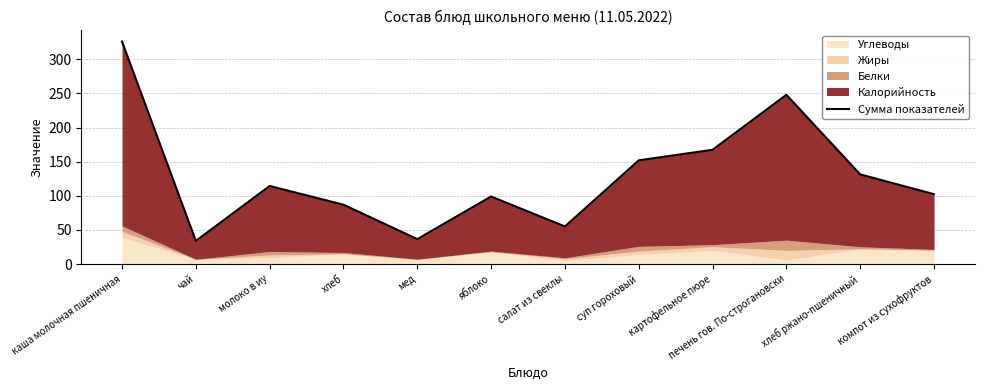

Which label corresponds to the largest value in the chart?

каша молочная пшеничная